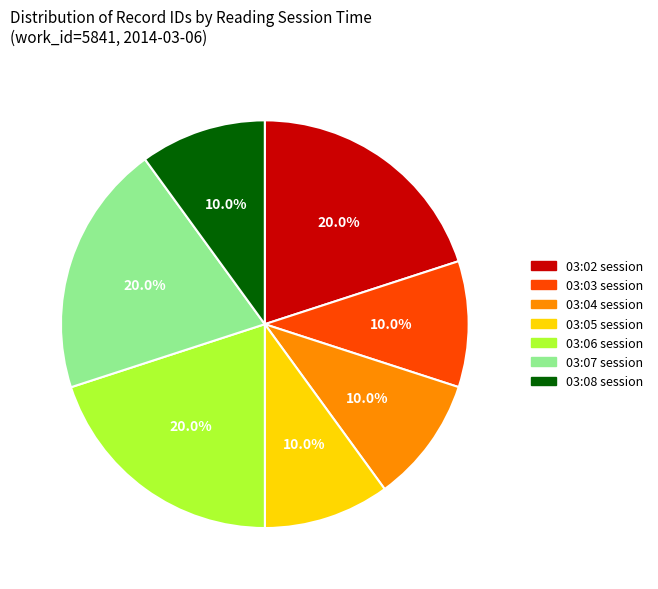

How much of the chart is everything except 03:02 session?

80.0%